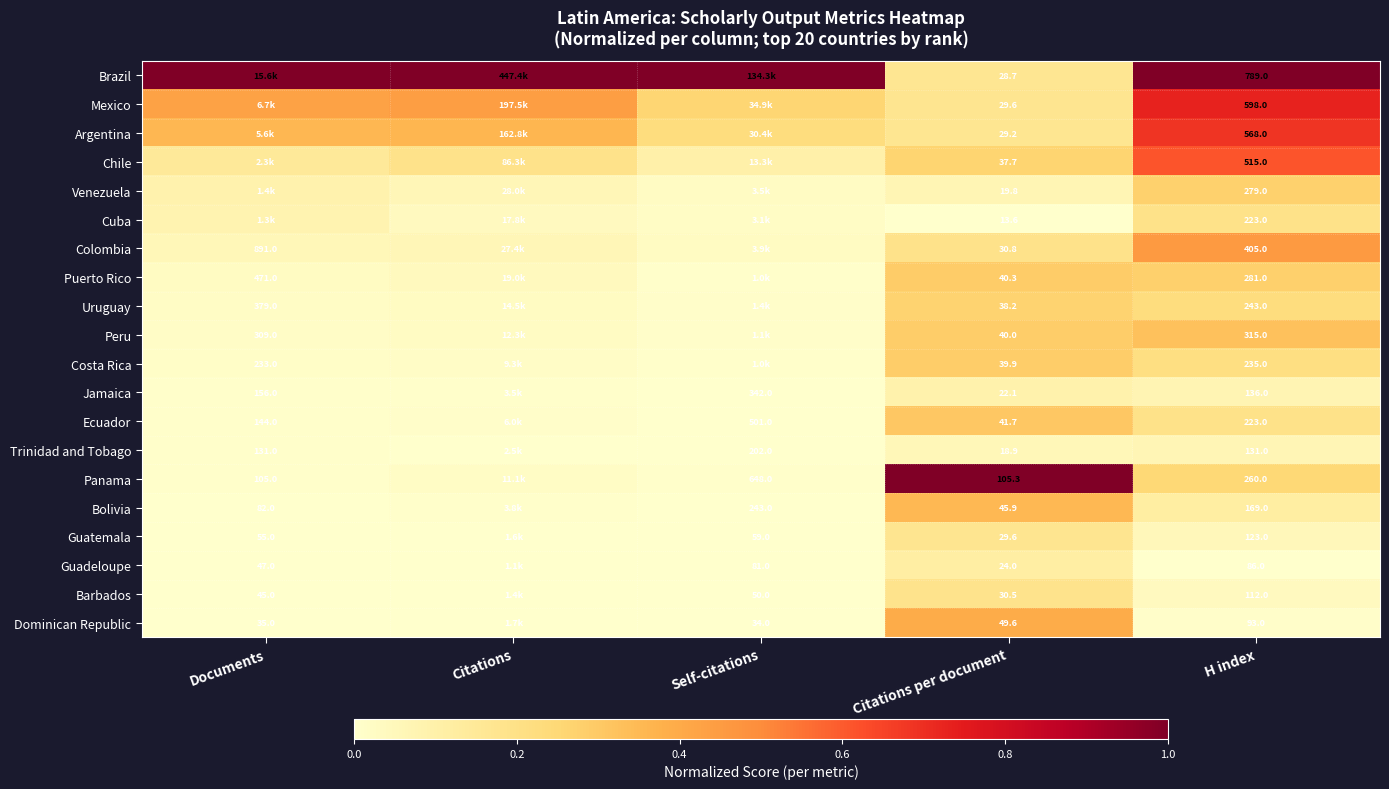

How many series are shown in this chart?

20